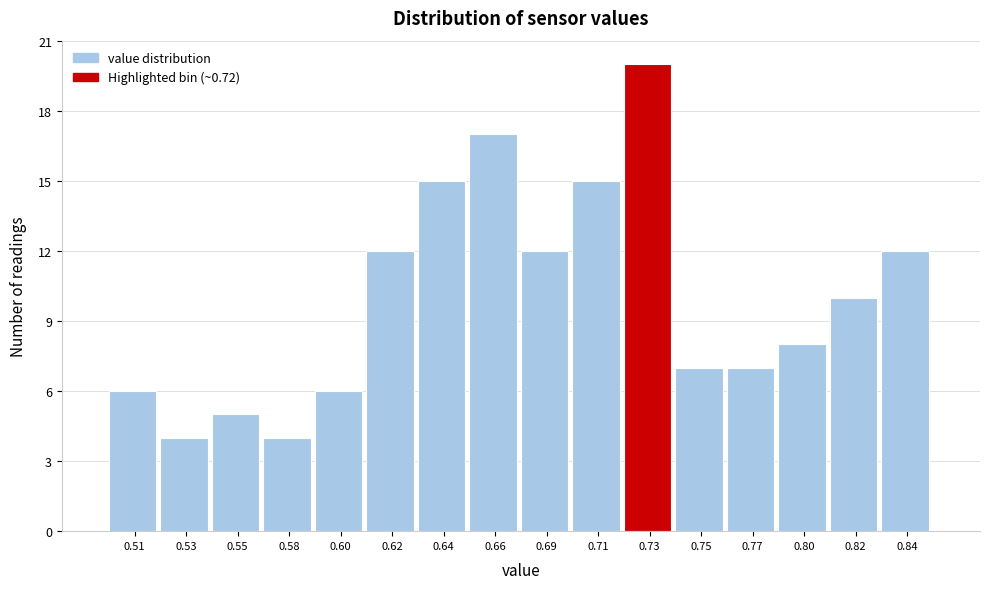

Reading left to right, transcribe all the data shown in this chart.

6	4	5	4	6	12	15	17	12	15	20	7	7	8	10	12